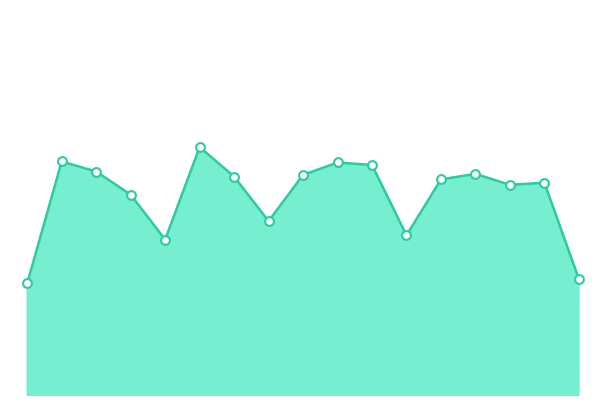

Does the chart have visible grid lines?

No